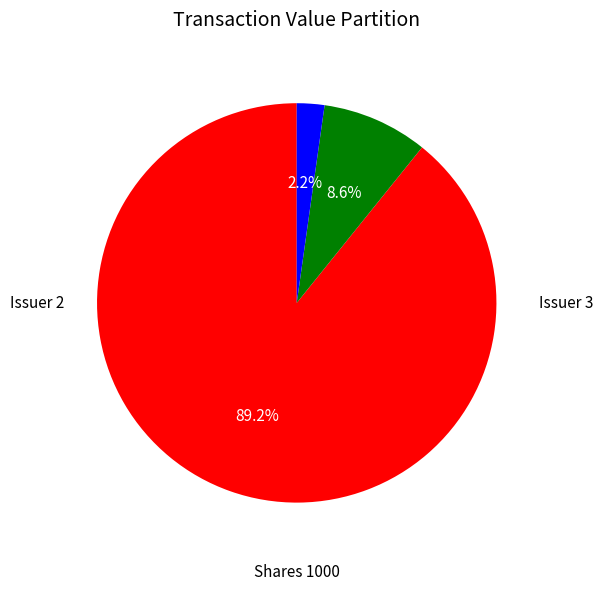

Does any single category account for the majority?

Yes